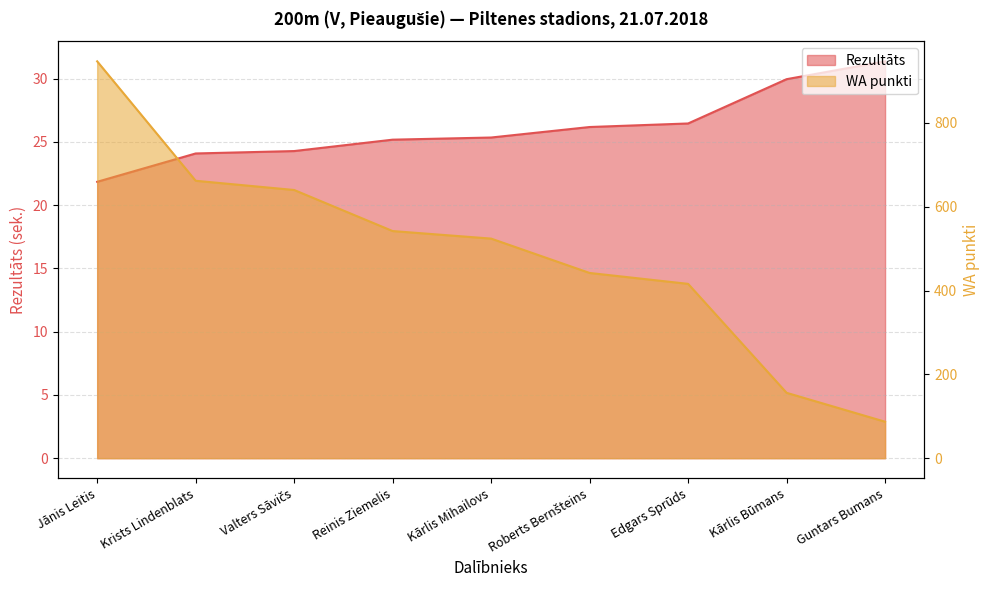

How many lines are shown in the chart?

2